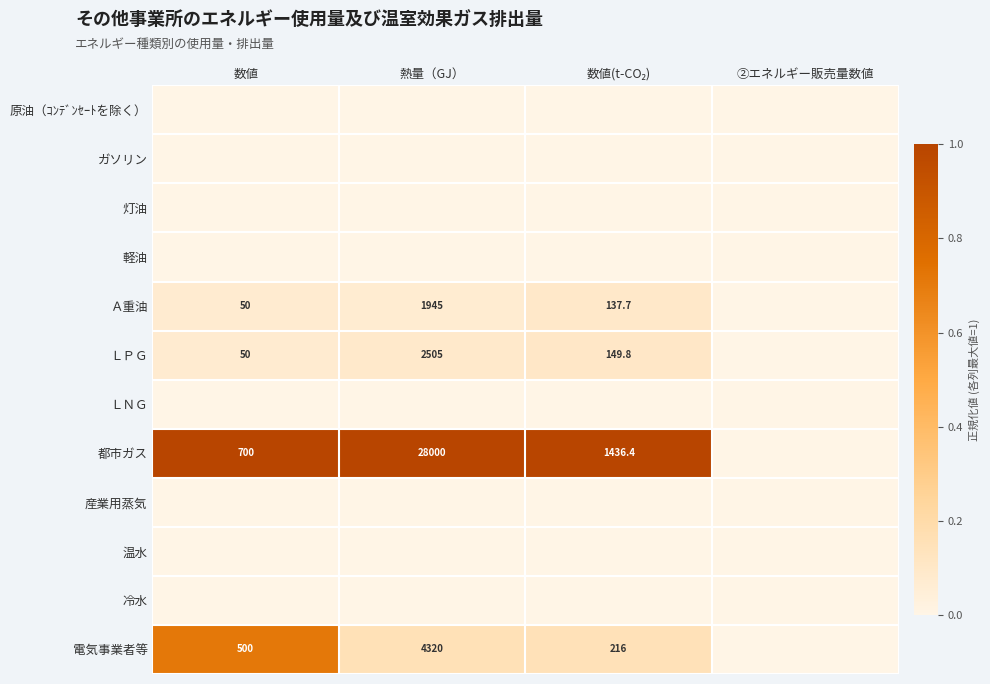

At which label is 冷水 closest to 0?

数値